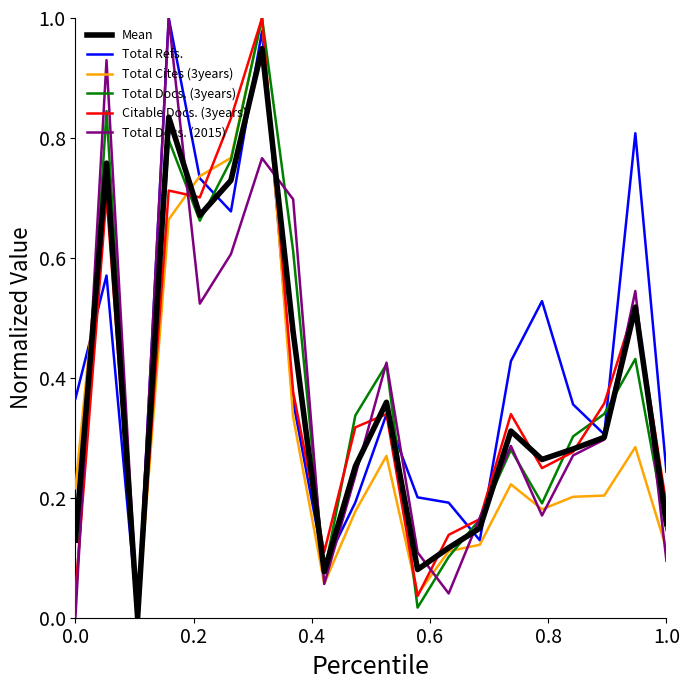

Which series has the largest total across all categories?

Total Refs.